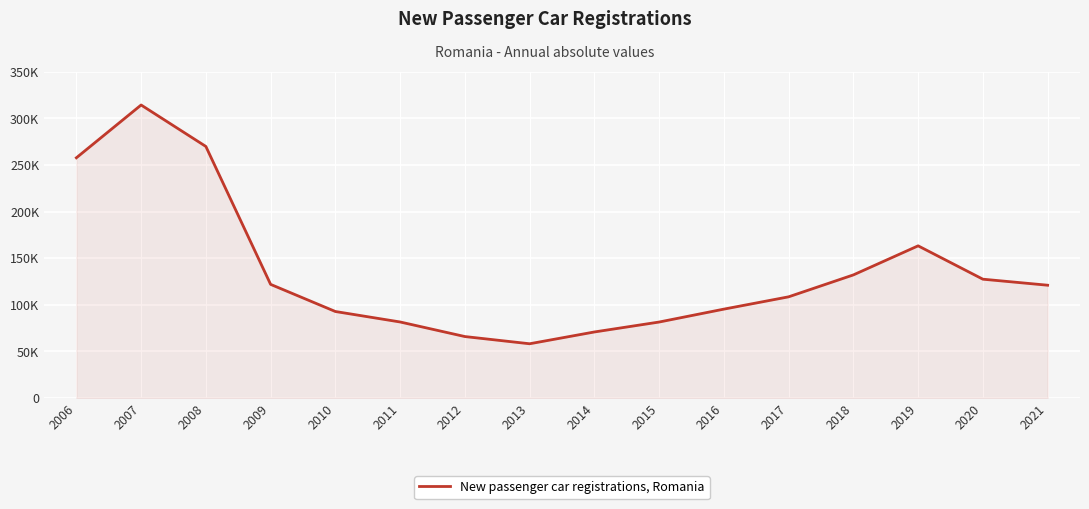

Does the chart have visible grid lines?

Yes